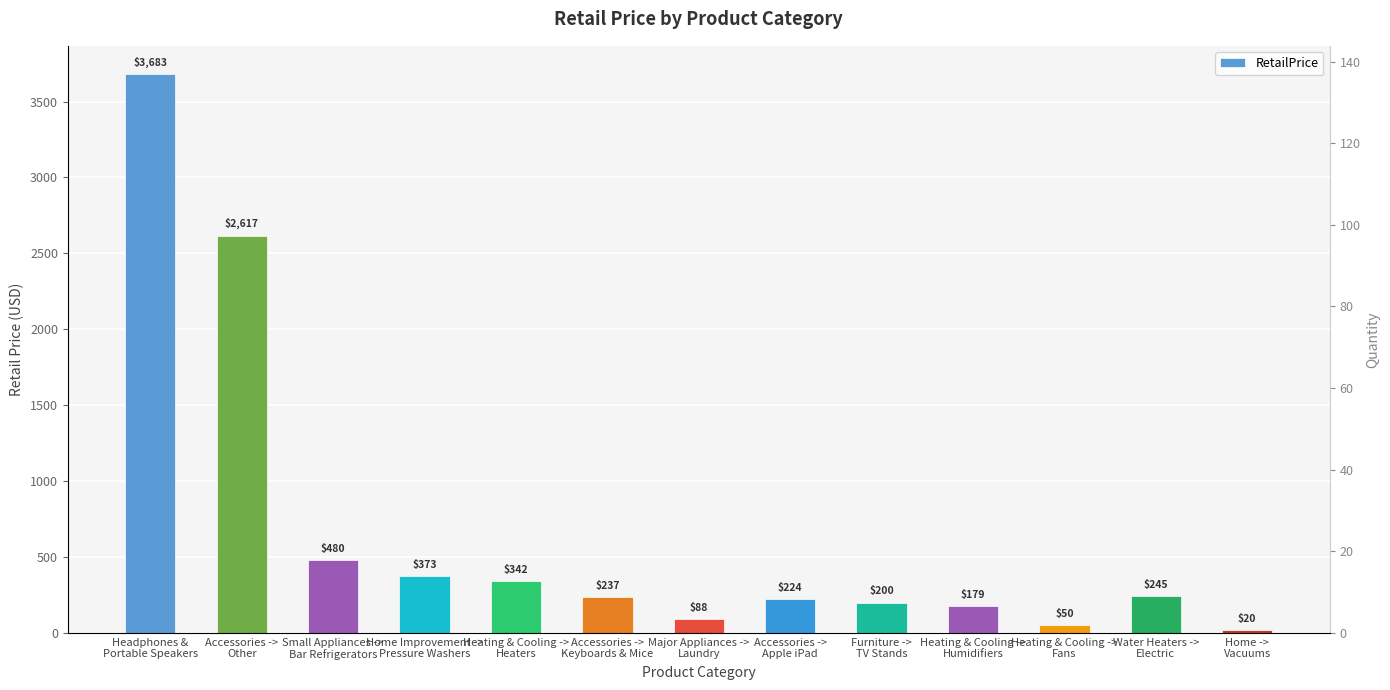

Which category has the lowest value across all series?

Home ->
Vacuums